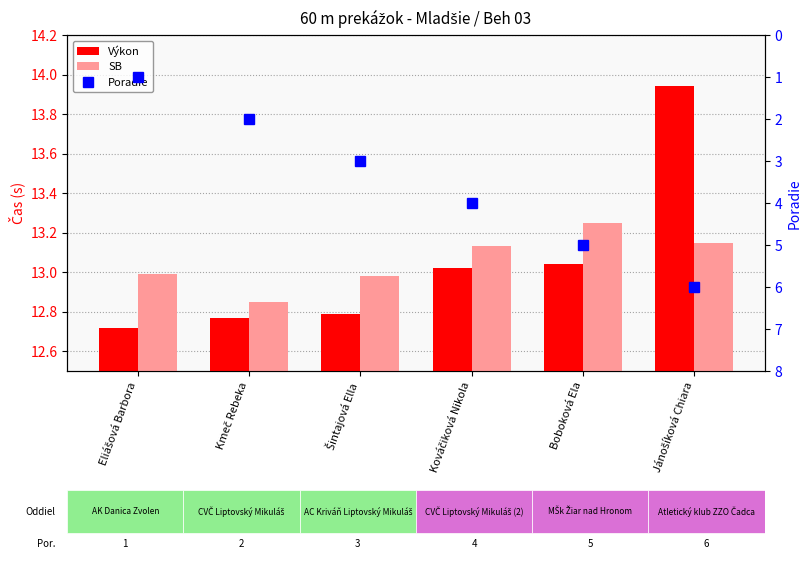

Rank the series at Kováčiková Nikola from lowest to highest value.

Poradie, Výkon, SB